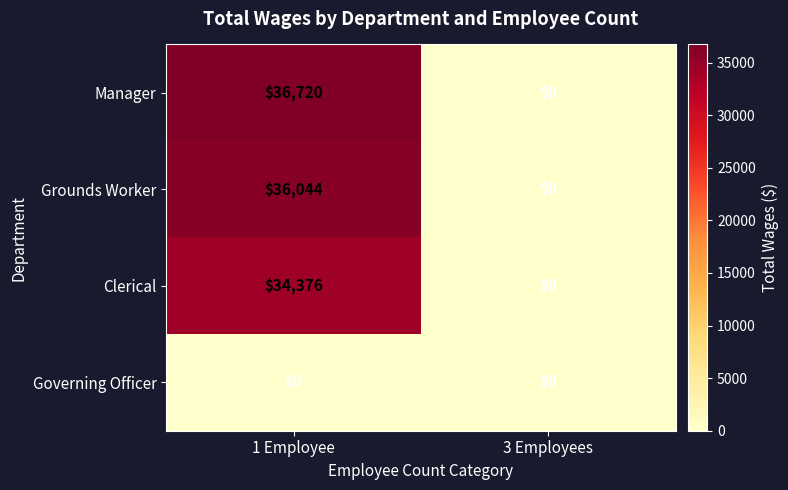

How many data points in Manager are less than 36720?

1